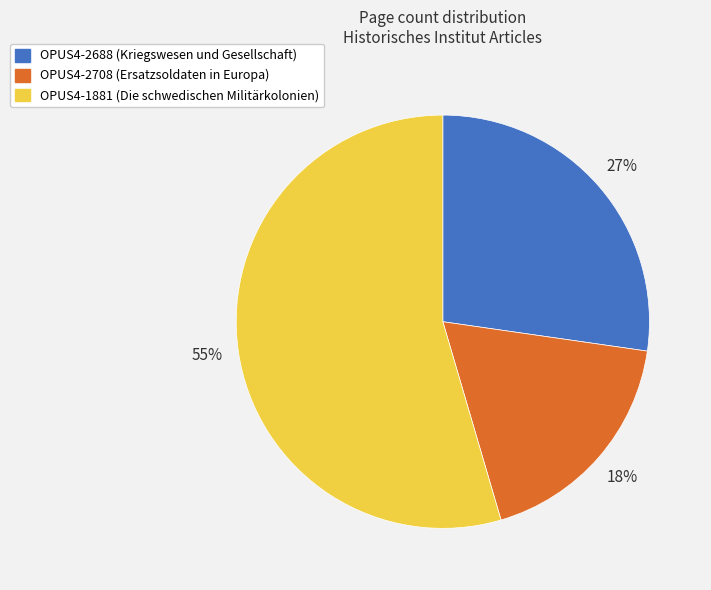

How many segments does this pie chart have?

3